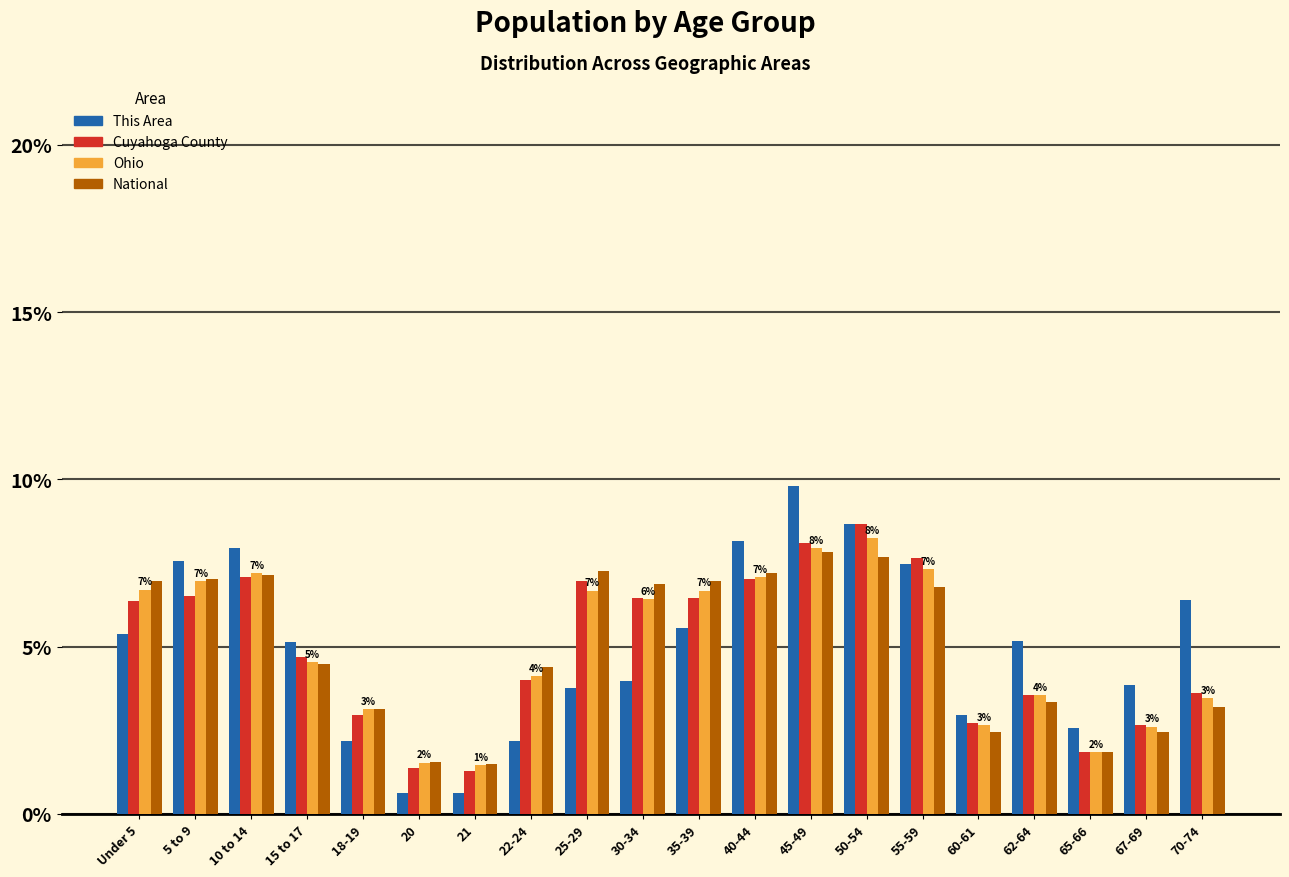

True or false: Ohio has a value of 0.7 at 67-69.

False